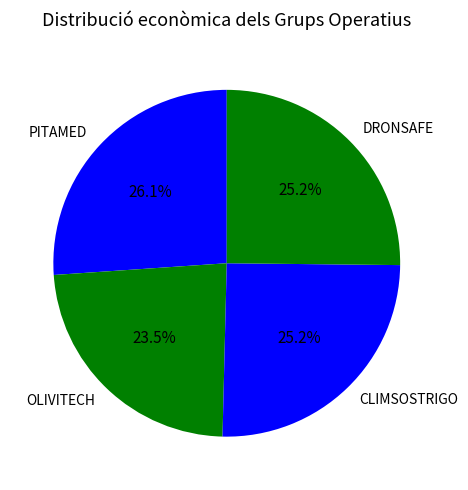

Approximately how many times larger is the value at DRONSAFE compared to CLIMSOSTRIGO?

1.0